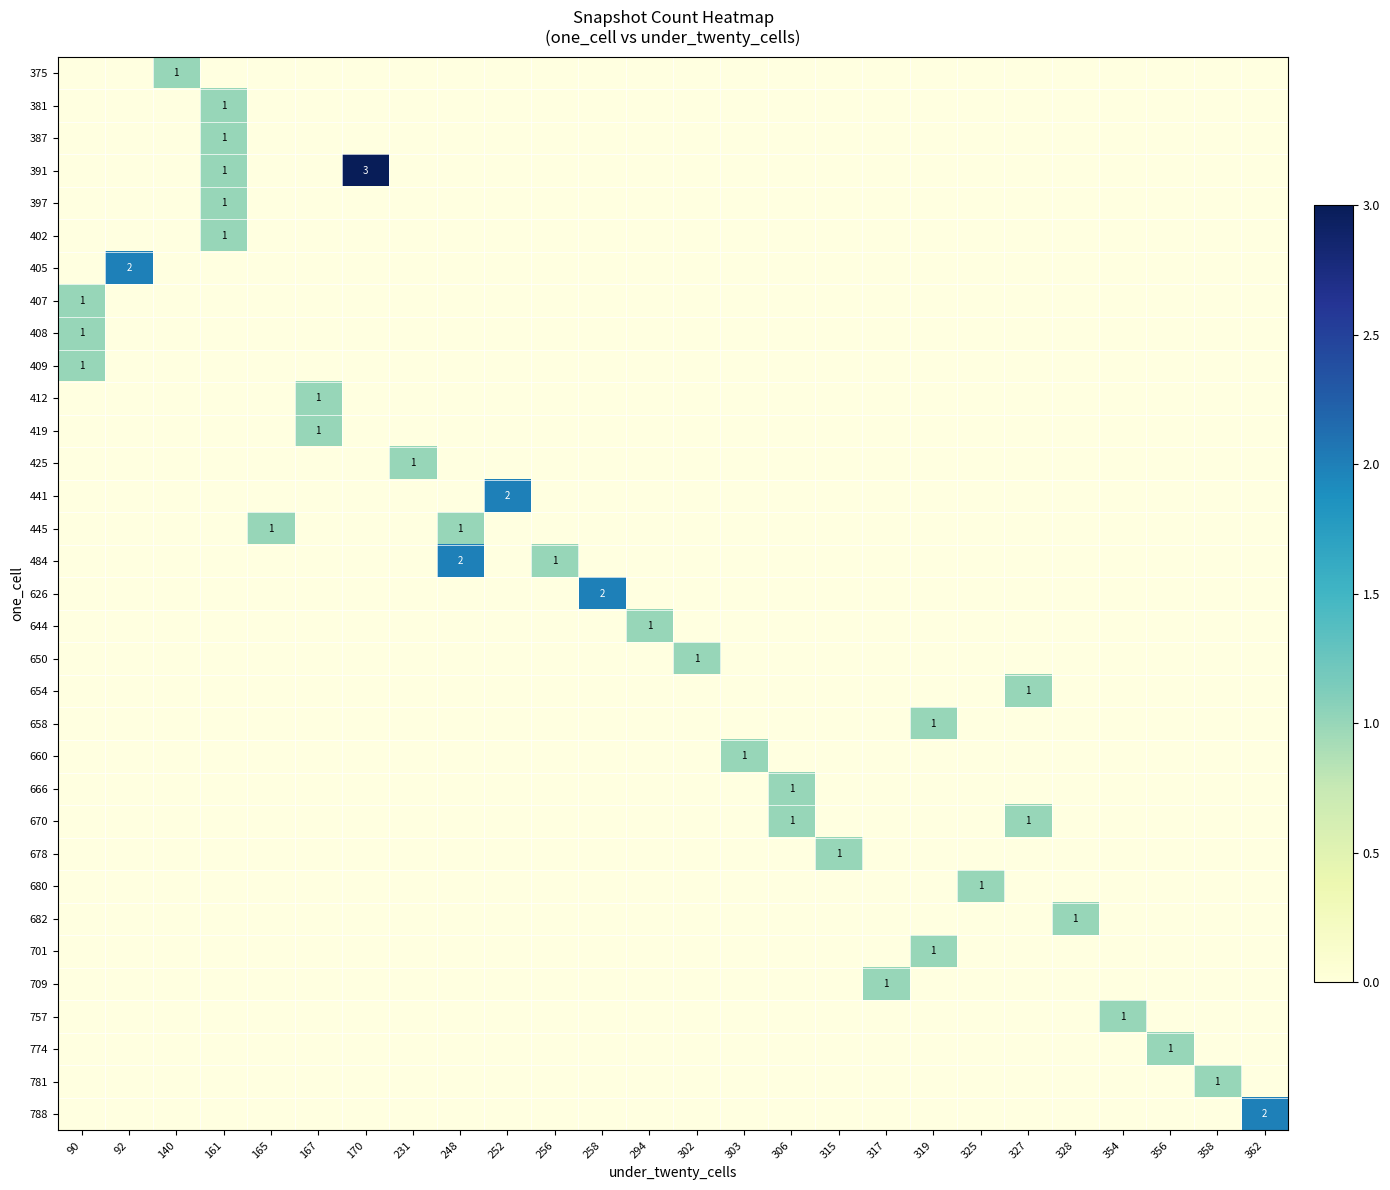

List the series in order of their overall mean, lowest first.

375, 381, 387, 391, 397, 402, 405, 407, 408, 409, 412, 419, 425, 441, 445, 484, 626, 644, 650, 654, 658, 660, 666, 670, 678, 680, 682, 701, 709, 757, 774, 781, 788